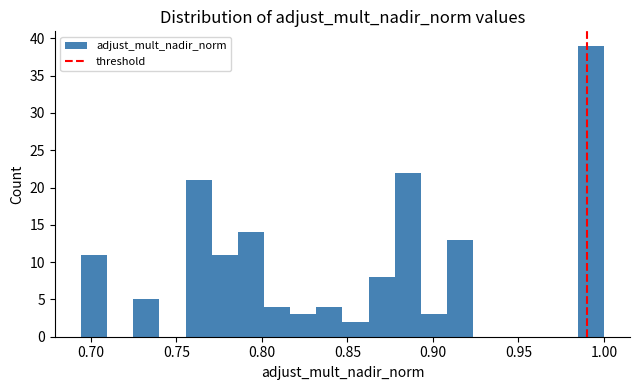

Around what value on the x-axis is the tallest bar? Give the approximate position of its centre, as read against the axis.

0.990